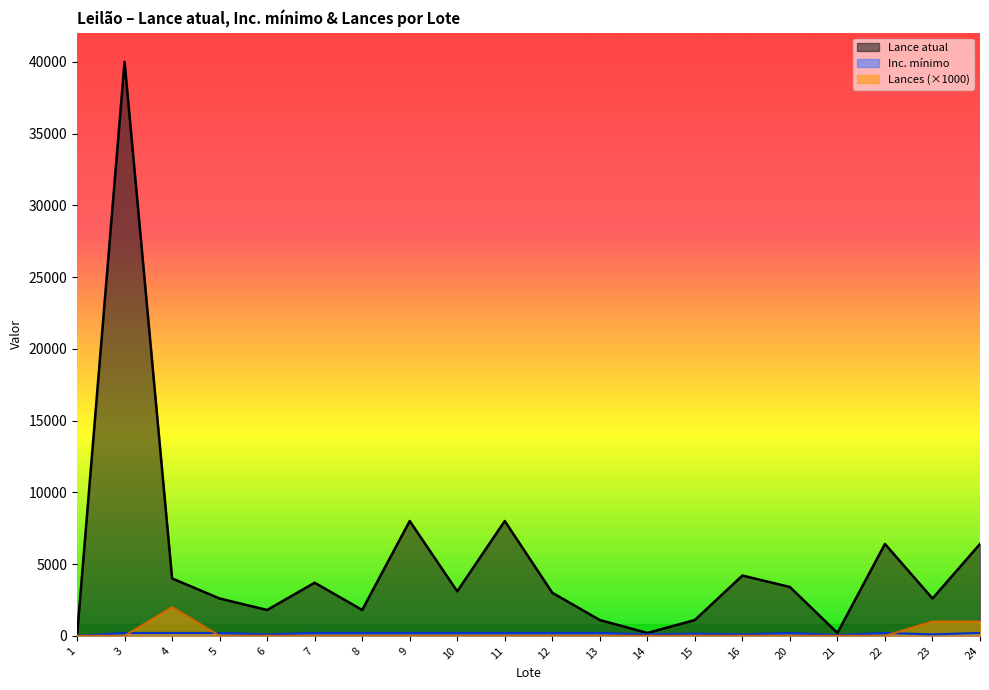

What is the average value of the Lances series?

200.0